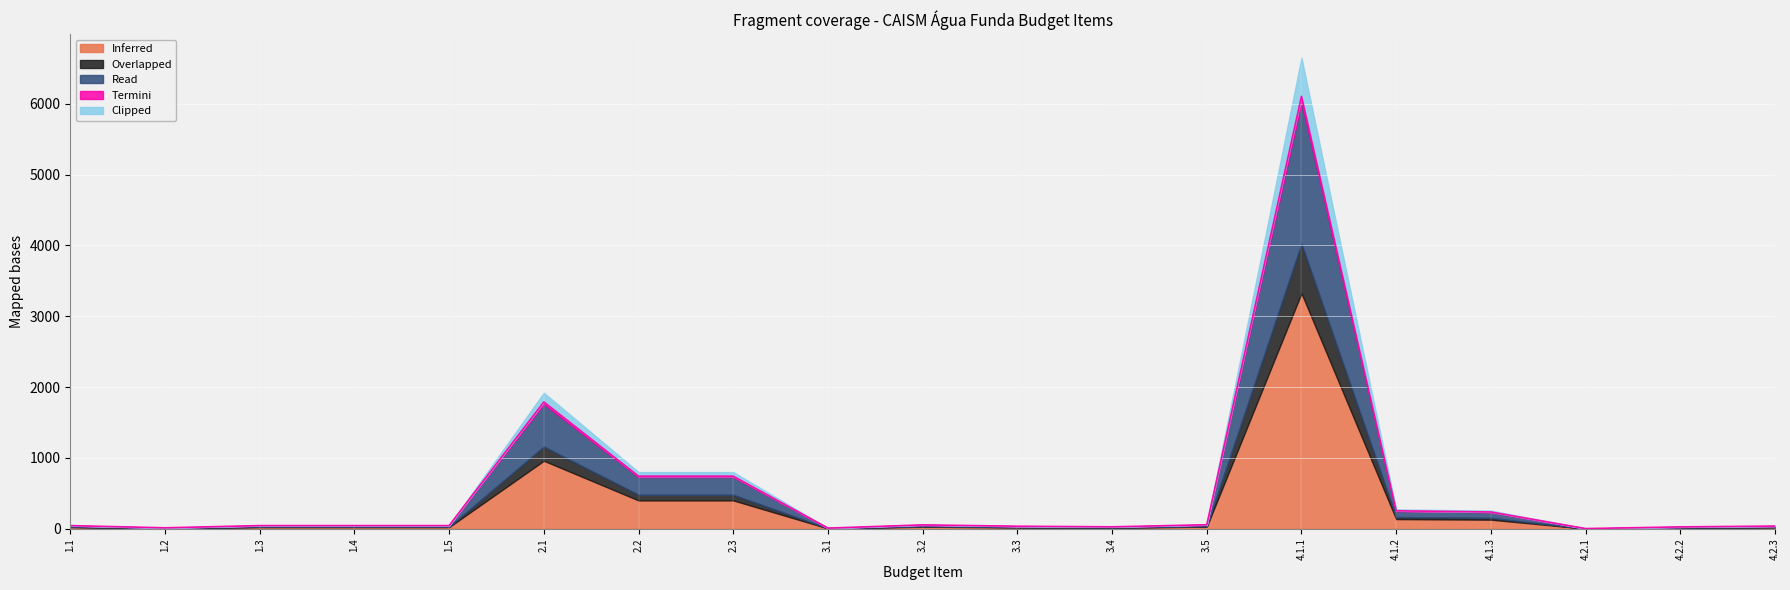

Where is the first local minimum for Read?

1.2